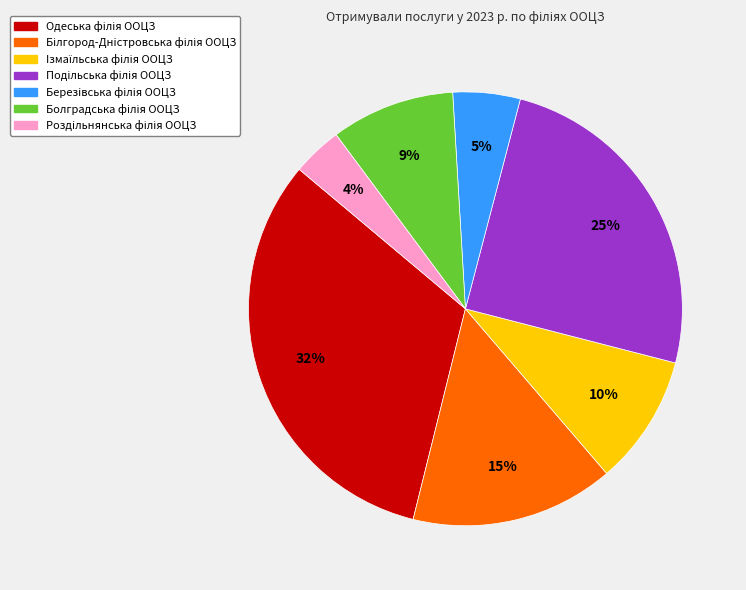

To the nearest percent, what is the average slice percentage?

14%